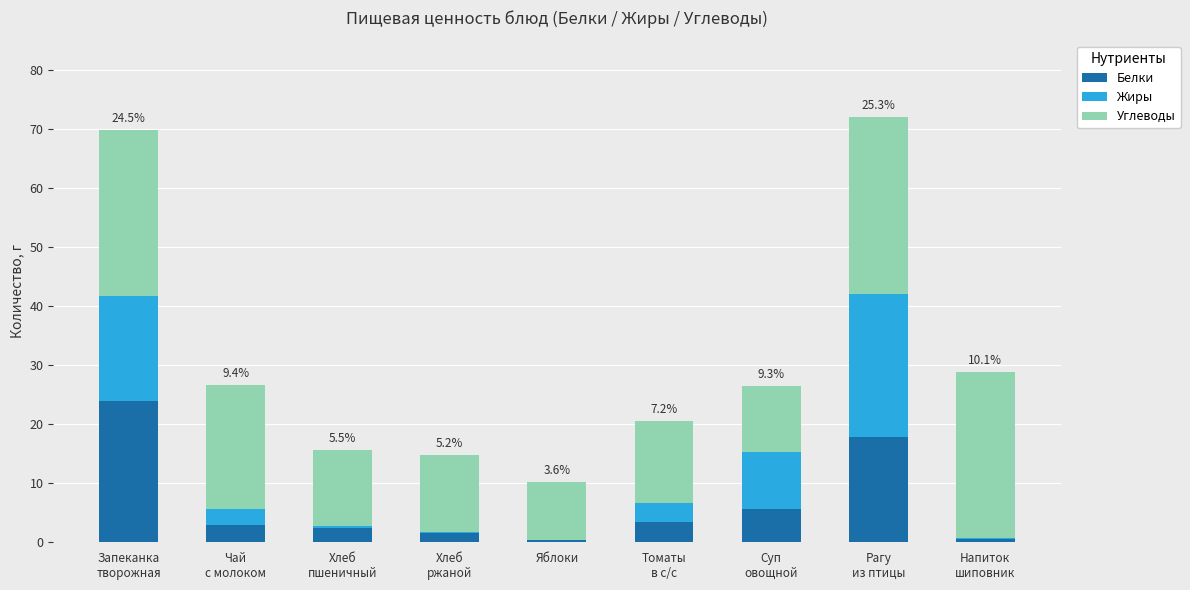

What is the maximum value for Белки?

24.0